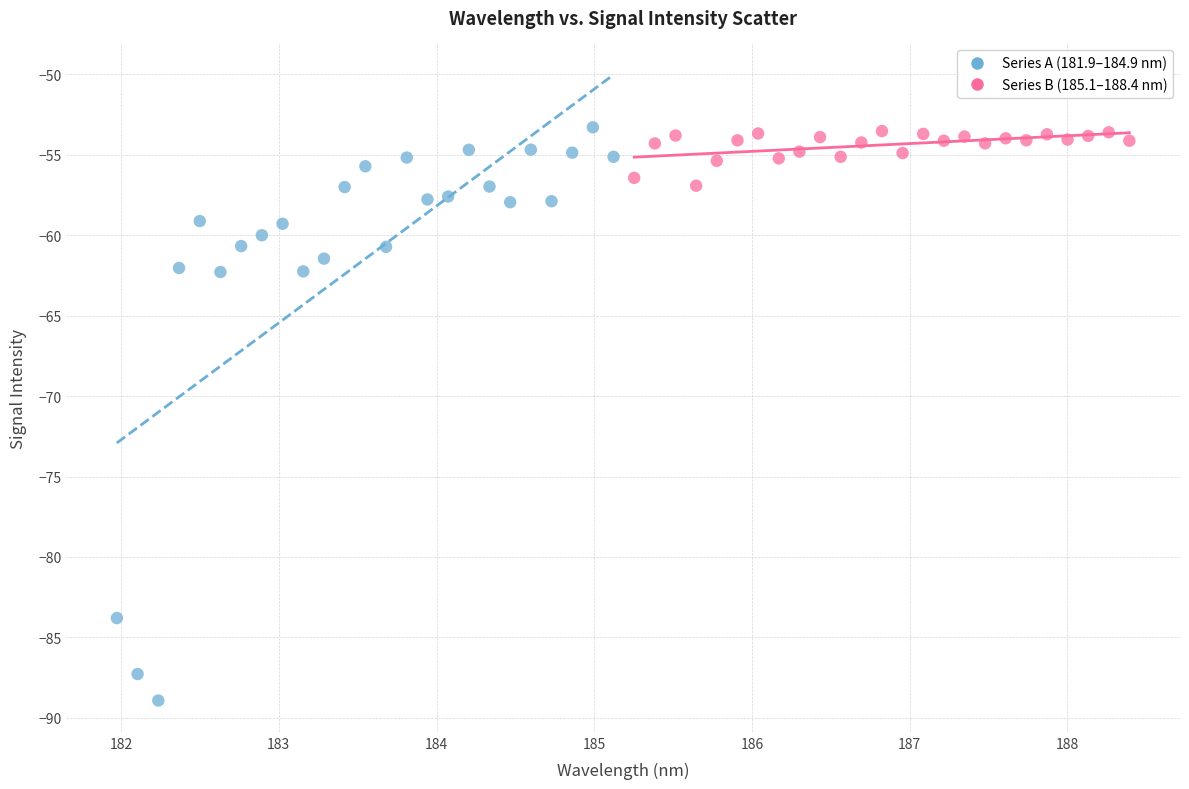

Which series has the widest spread of Y values?

Series A (181.9–184.9 nm)